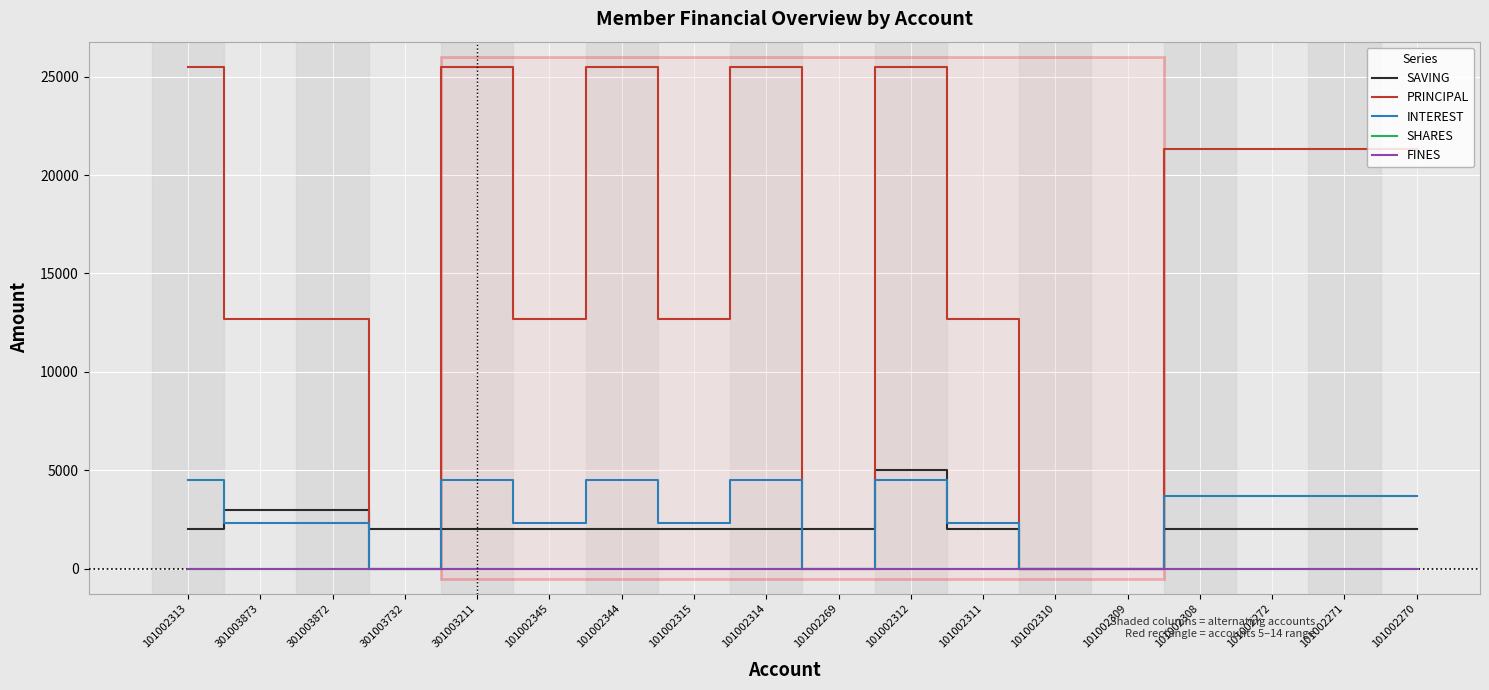

Is it true that SHARES equals 0 at 101002314?

True